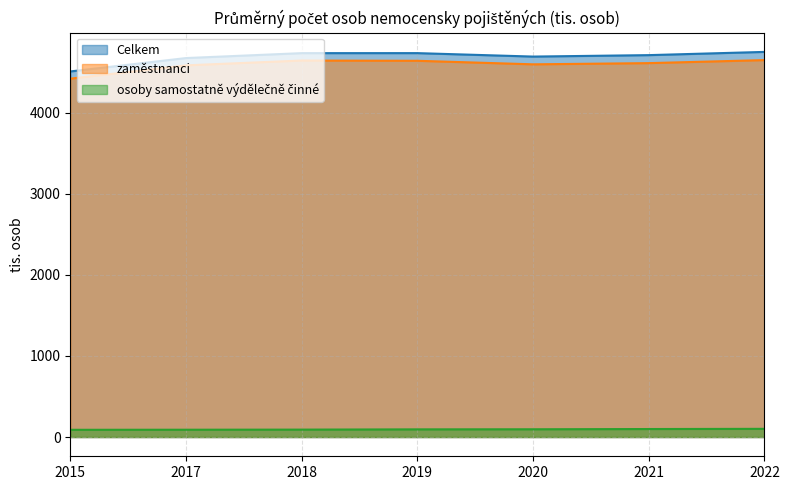

Which series has the largest range (max minus min)?

Celkem